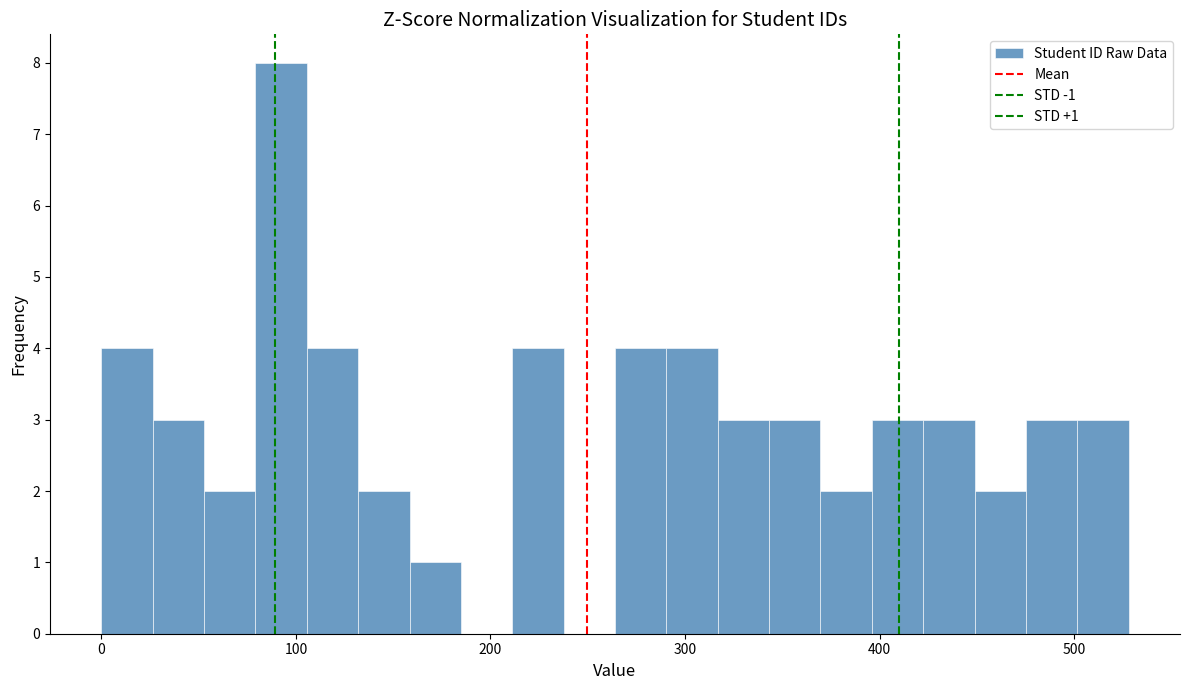

Read against the x-axis, roughly where is the centre of the tallest bar?

90